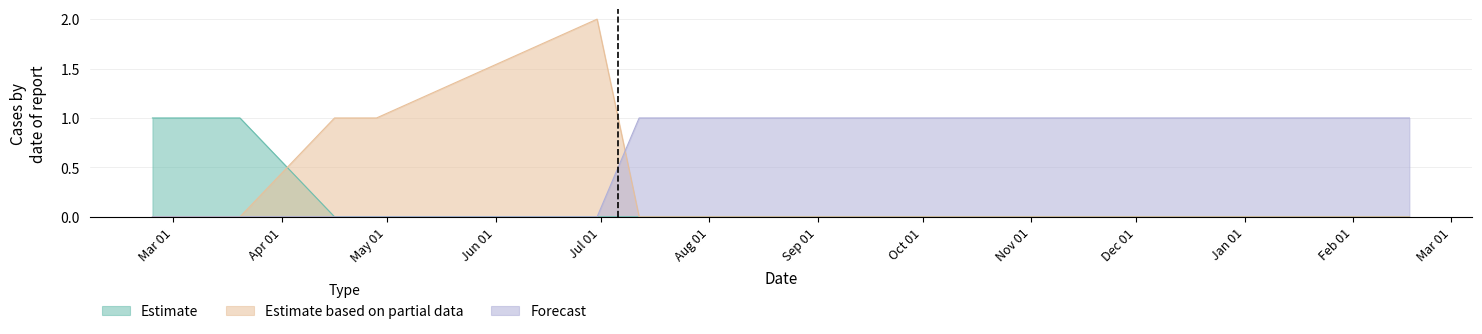

Which series has the largest total across all categories?

Estimate